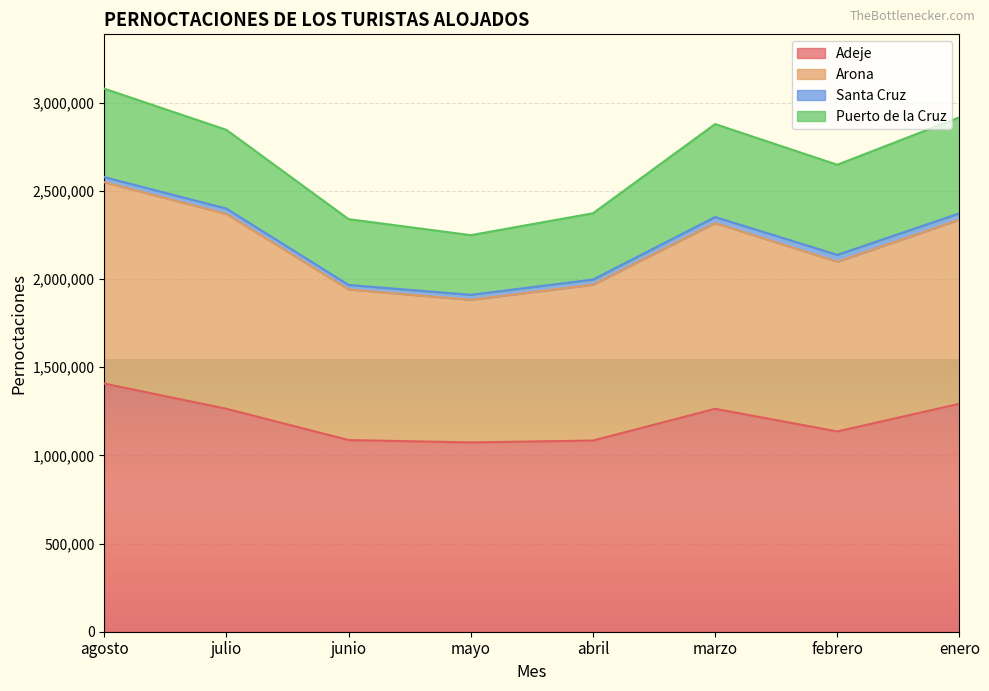

What position from the right is mayo?

5